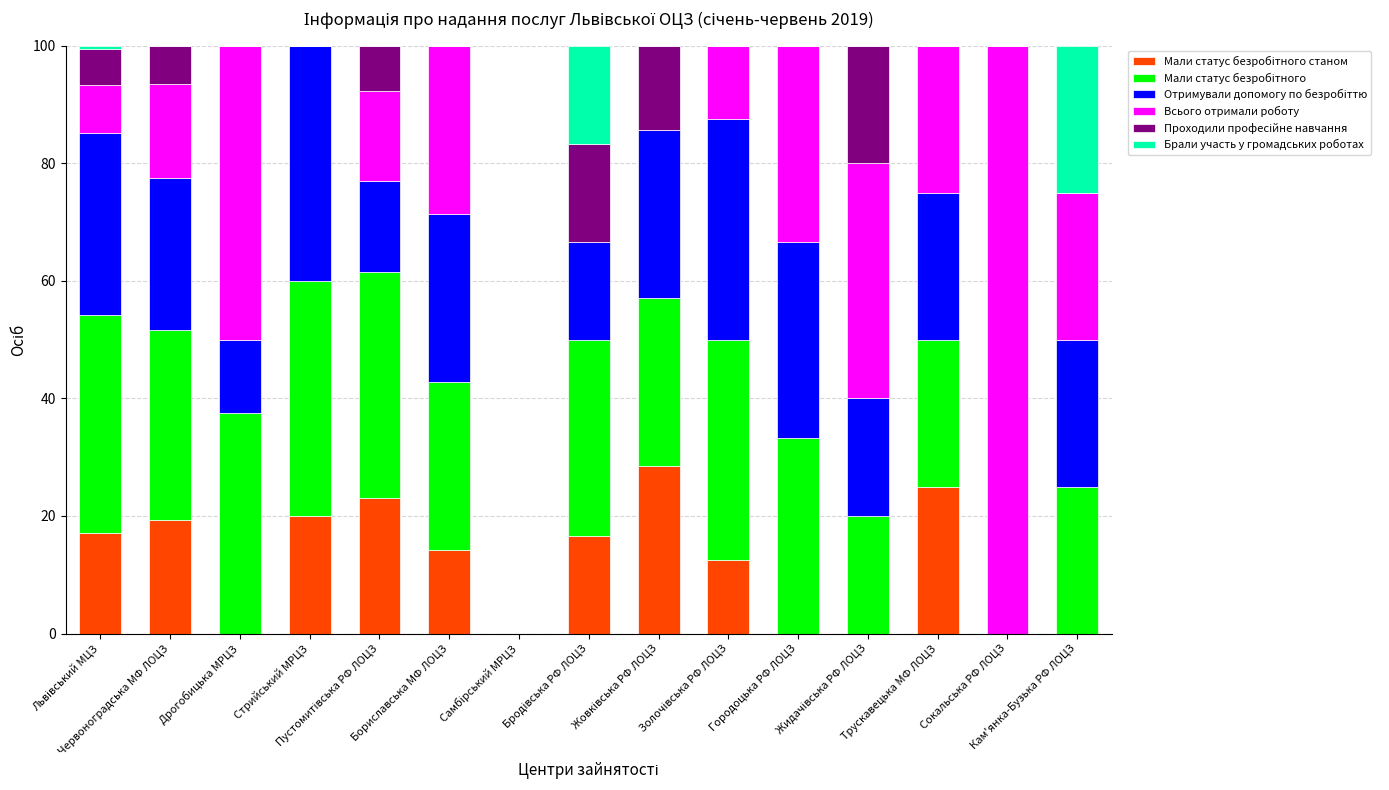

Does the chart contain stacked bars?

Yes